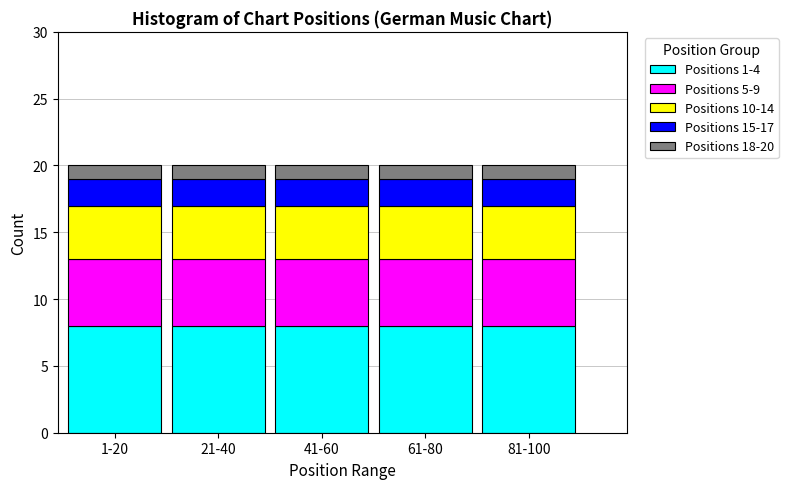

The value of Positions 1-4 at 61-80 is 2. True or false?

False